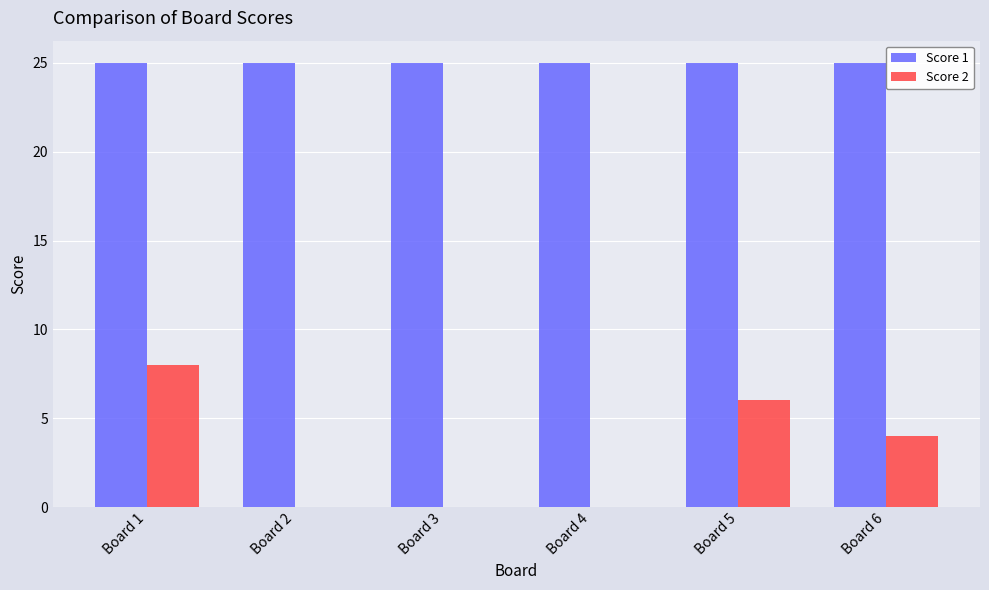

Which series changed the most between Board 5 and Board 6?

Score 2